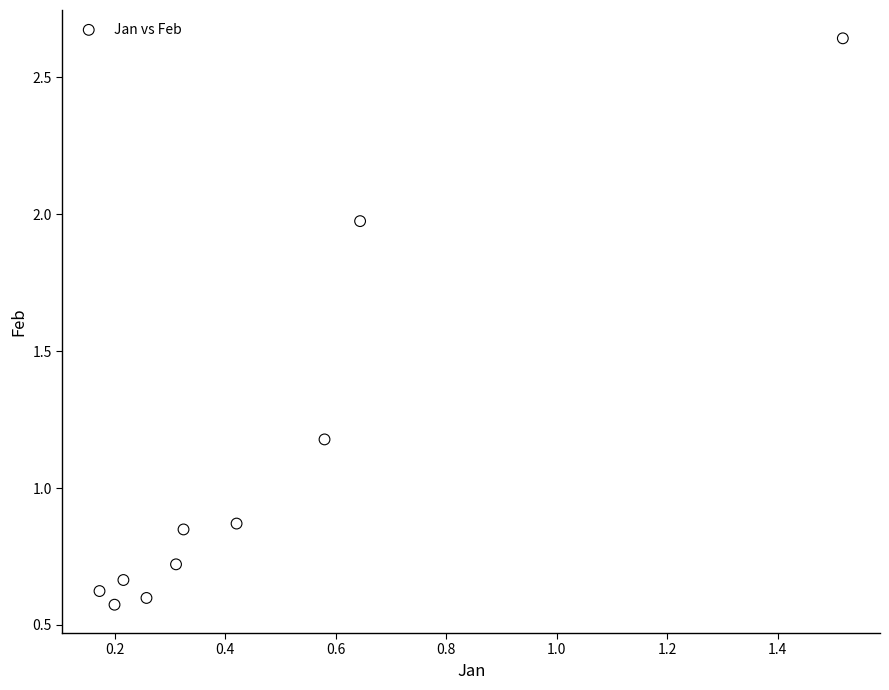

What is the range of Y values (max minus min)?

2.1